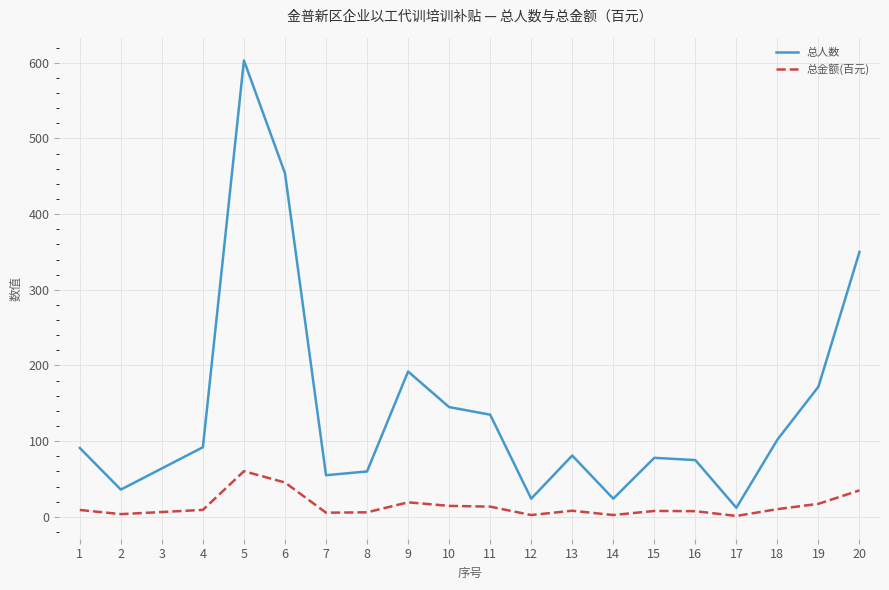

True or false: 总金额(百元) and 总人数 intersect in this chart.

False